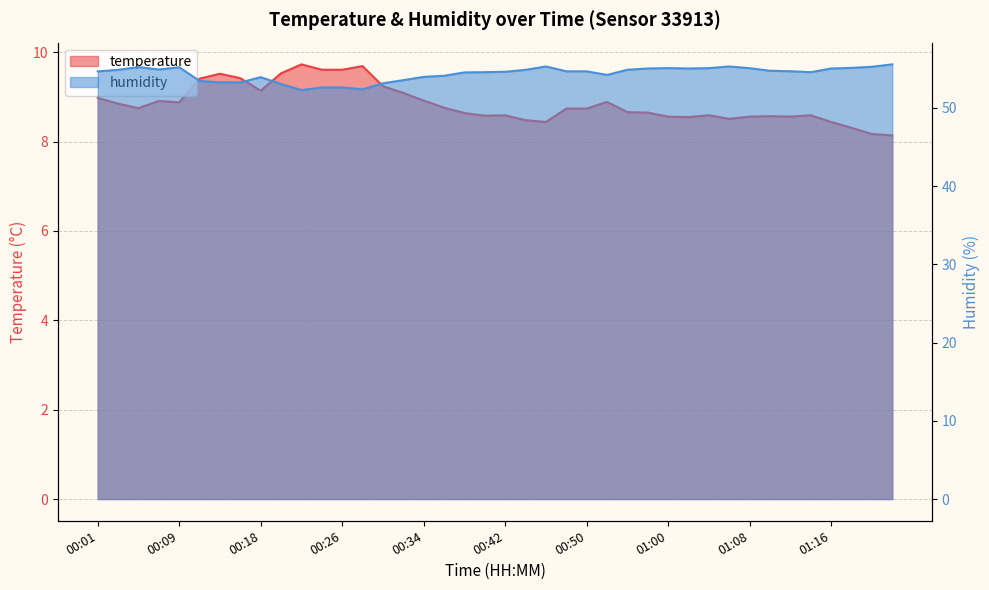

The temperature series shows 8.7 at 00:50. True or false?

True